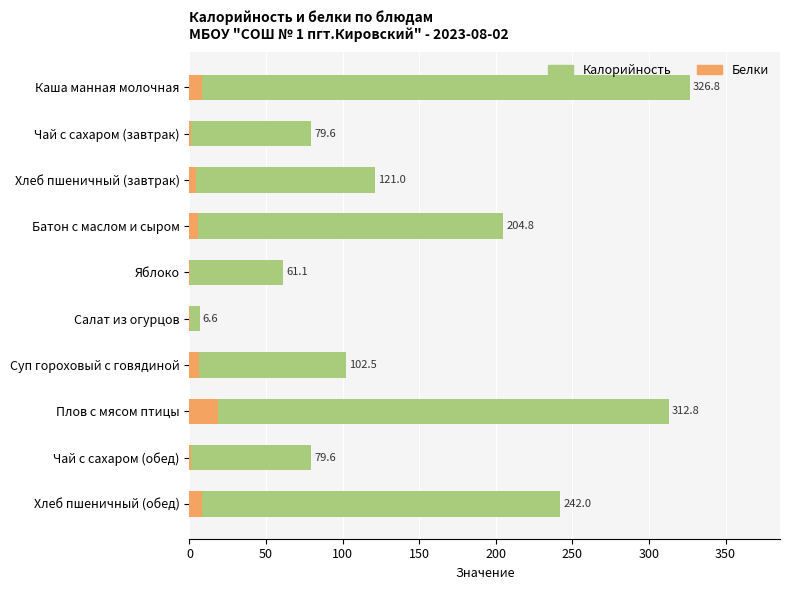

What is the spread (max minus min) of values at Яблоко?

60.6